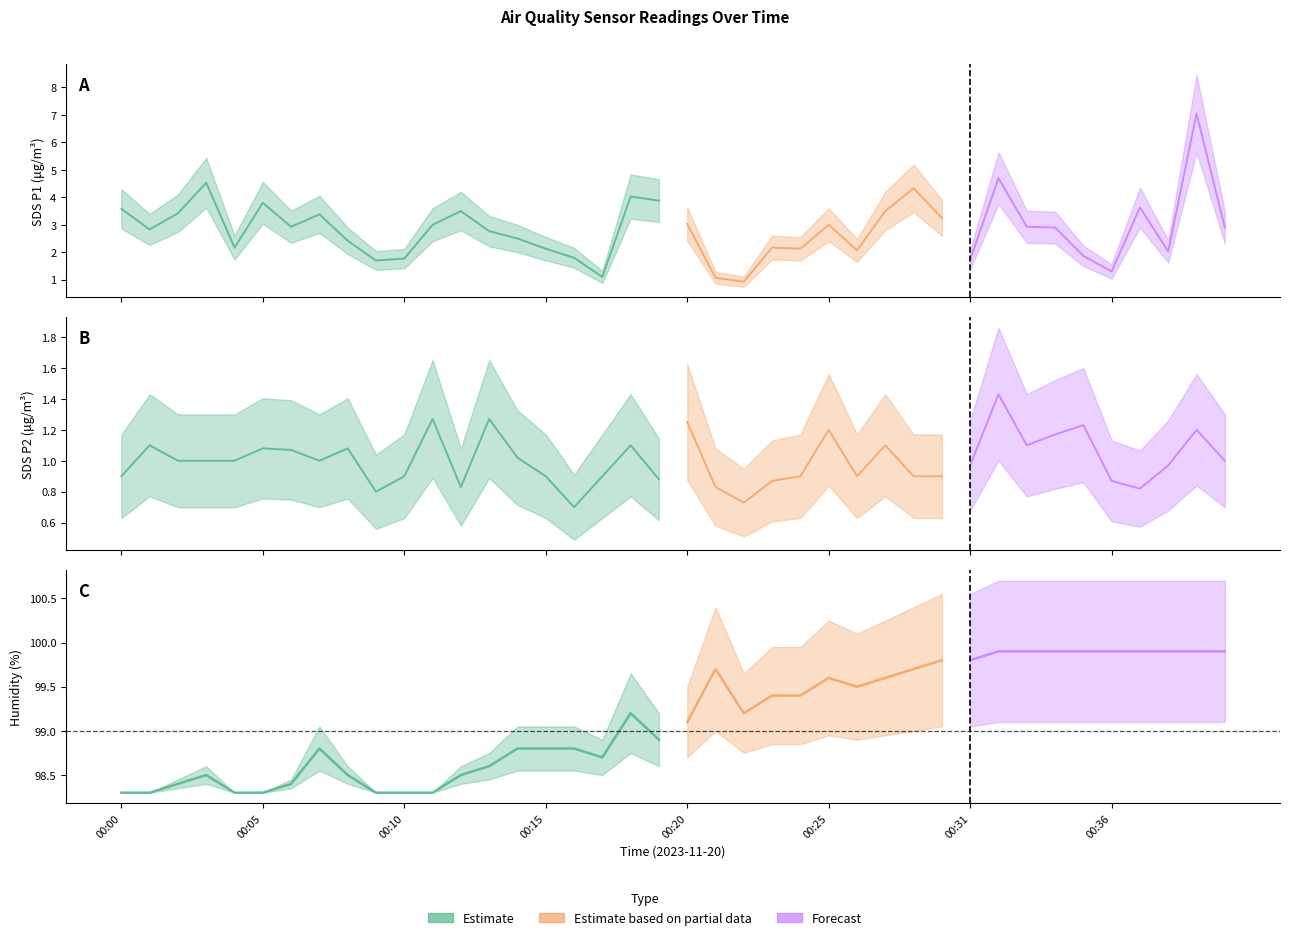

Where is the first local minimum for SDS_P2?

00:07